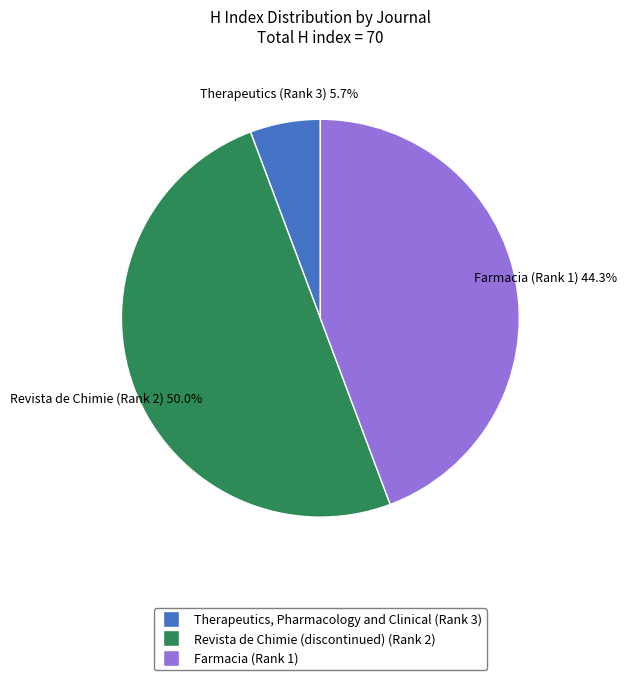

Count the number of slices in the pie.

3